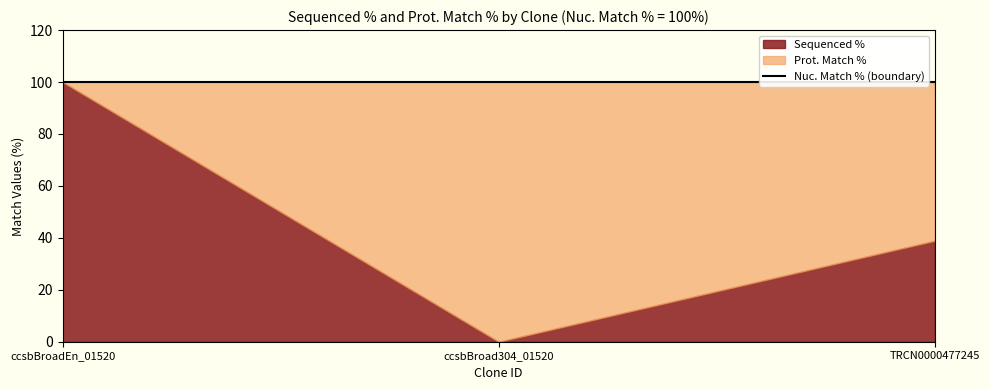

At how many categories does at least one series exceed 69?

3